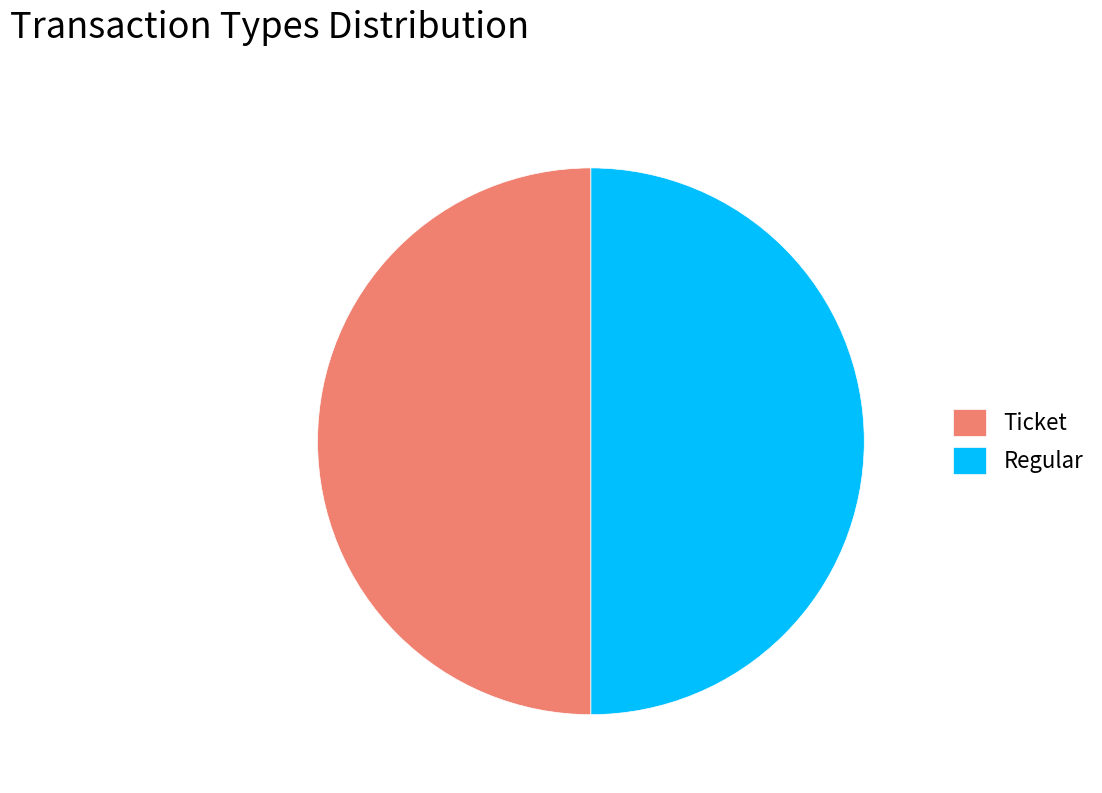

Is it true that Regular is 50% of the pie?

True